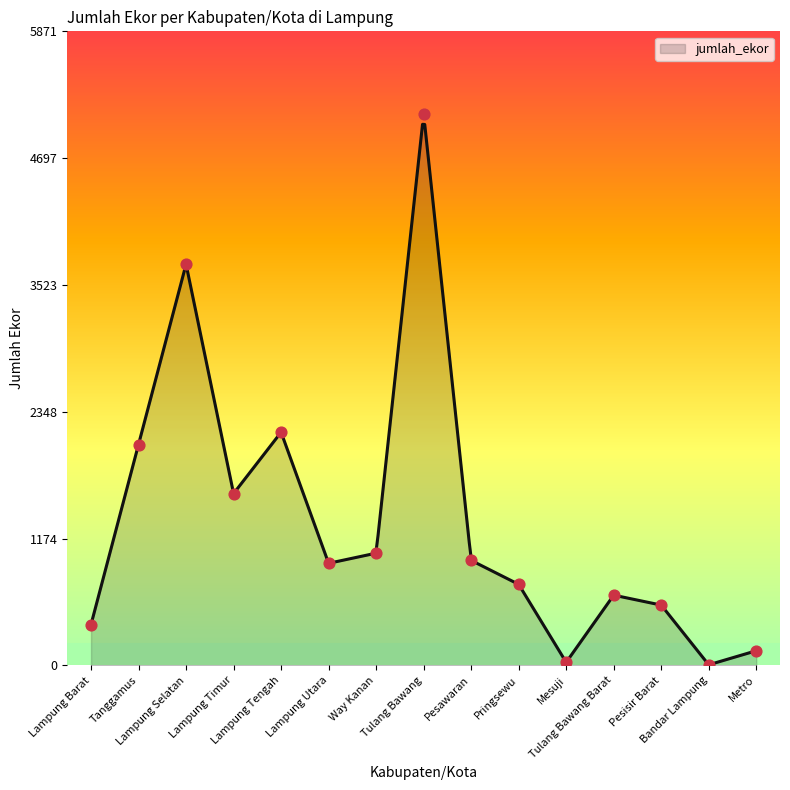

What is the change in value from Lampung Selatan to Lampung Utara?

-2770